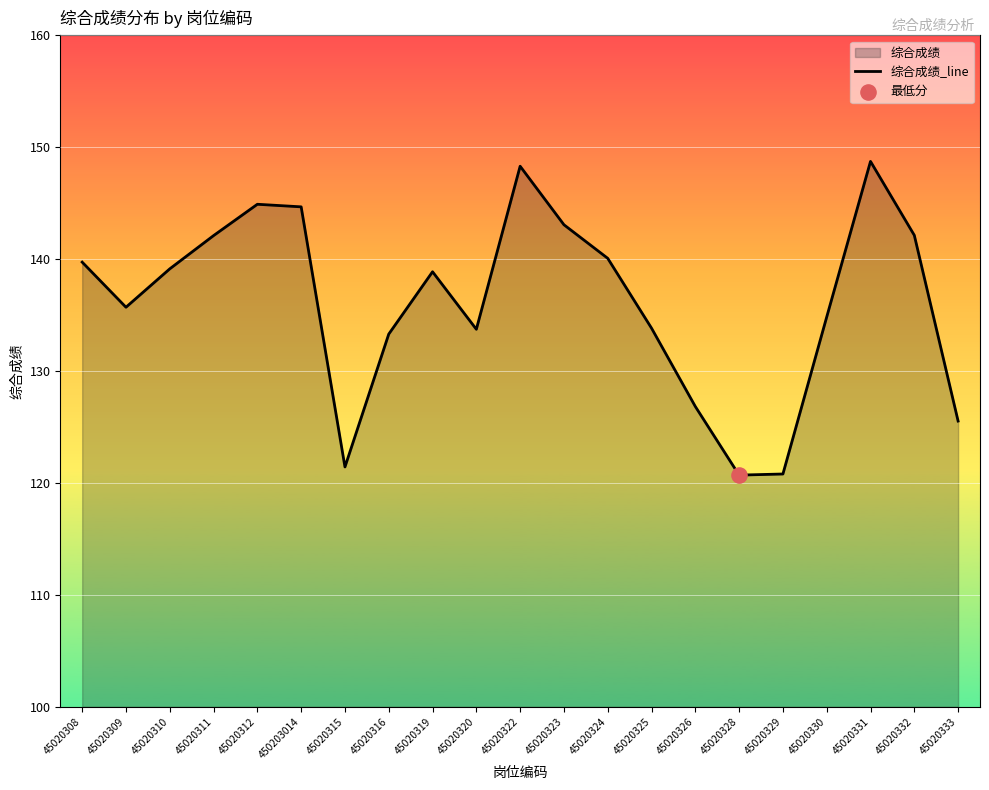

What is the ratio of the value at 450203014 to the value at 45020326?

1.1